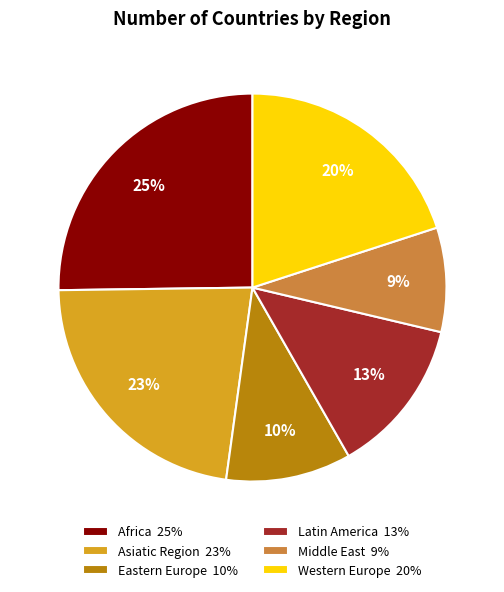

Does Western Europe account for over 50% of the chart?

No